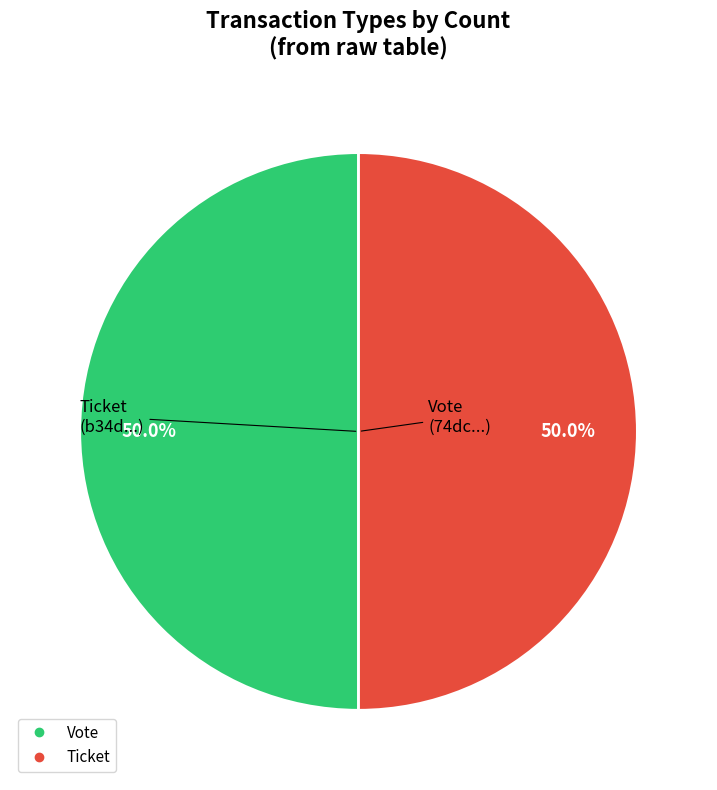

To the nearest percent, what is the difference between the largest and smallest slice percentages?

0%